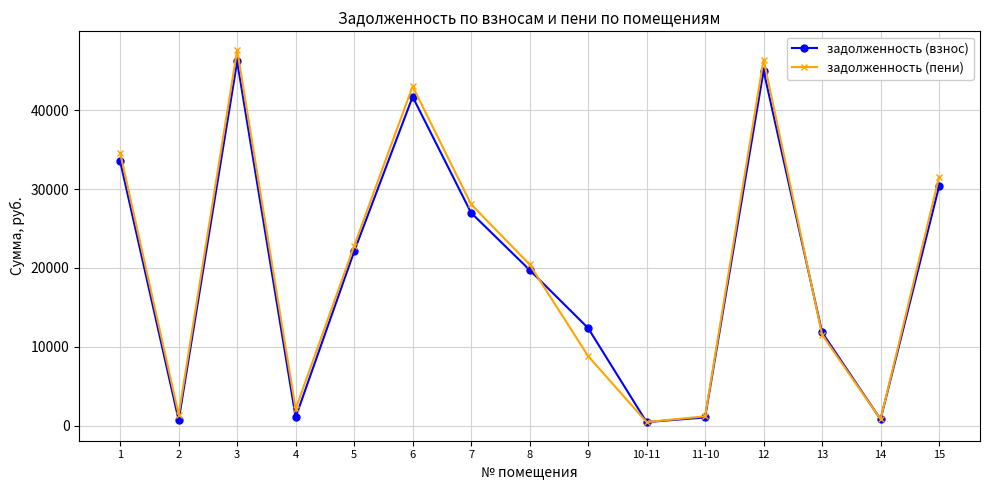

Does the chart display data point markers on the line(s)?

Yes